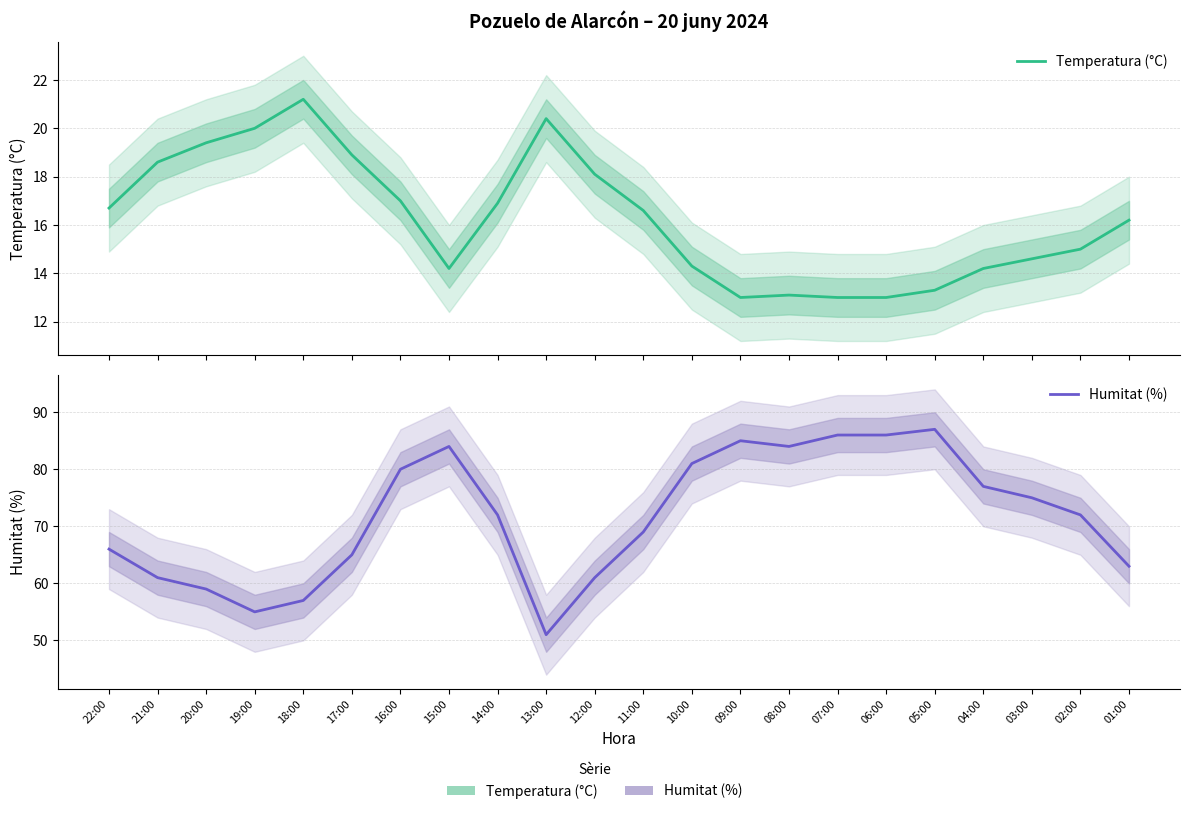

How many interior local valleys does the Humitat (%) series have?

3